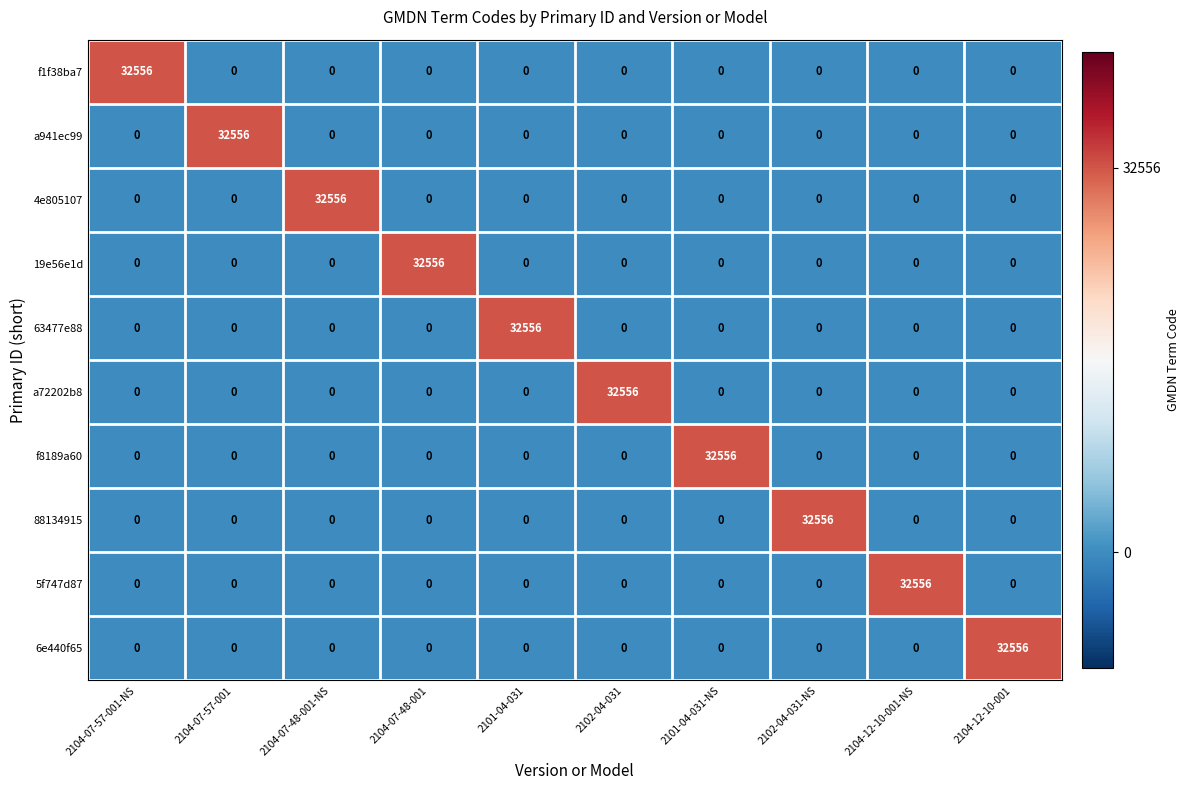

What is the maximum value shown in the chart?

32556